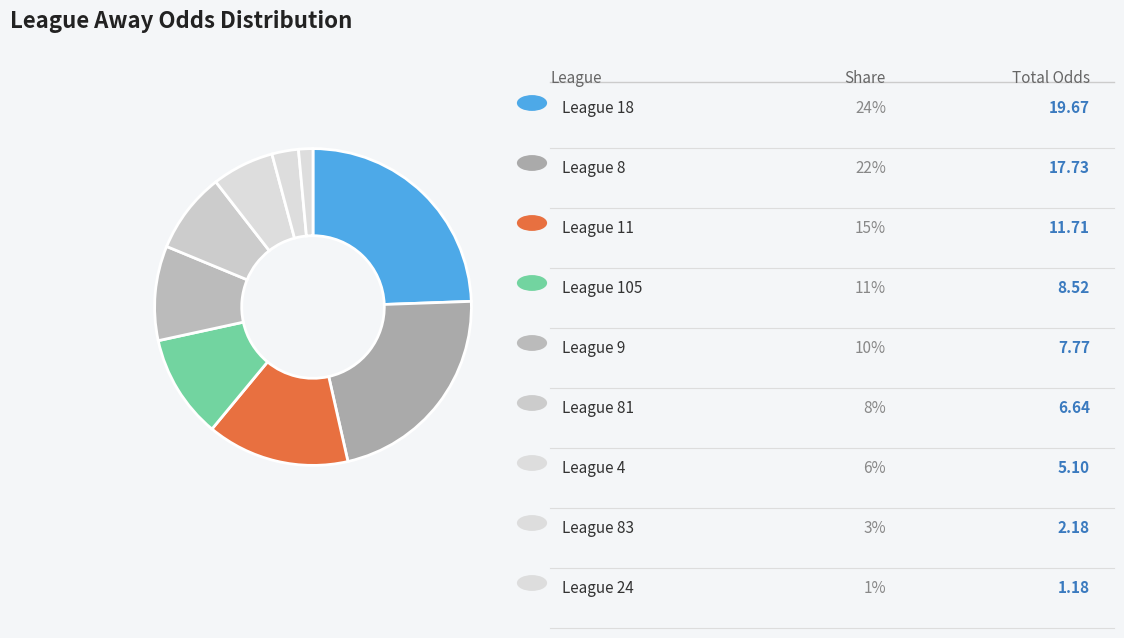

Which category has the biggest portion of the pie?

18